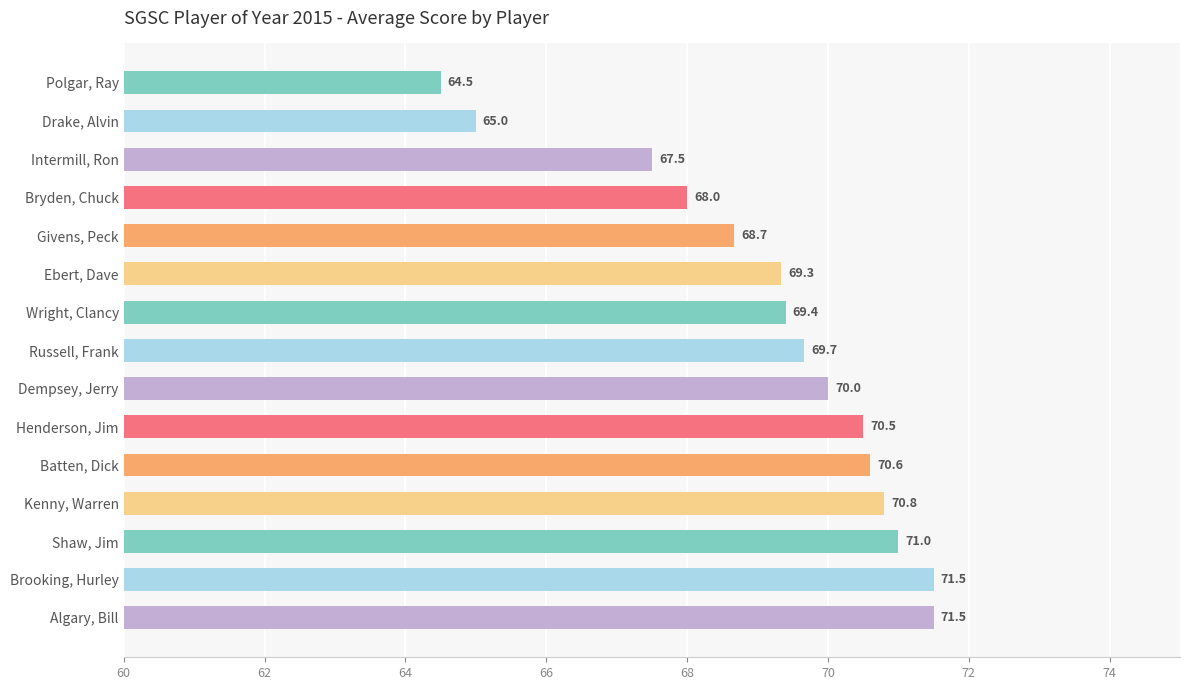

How many data points does each series have?

15